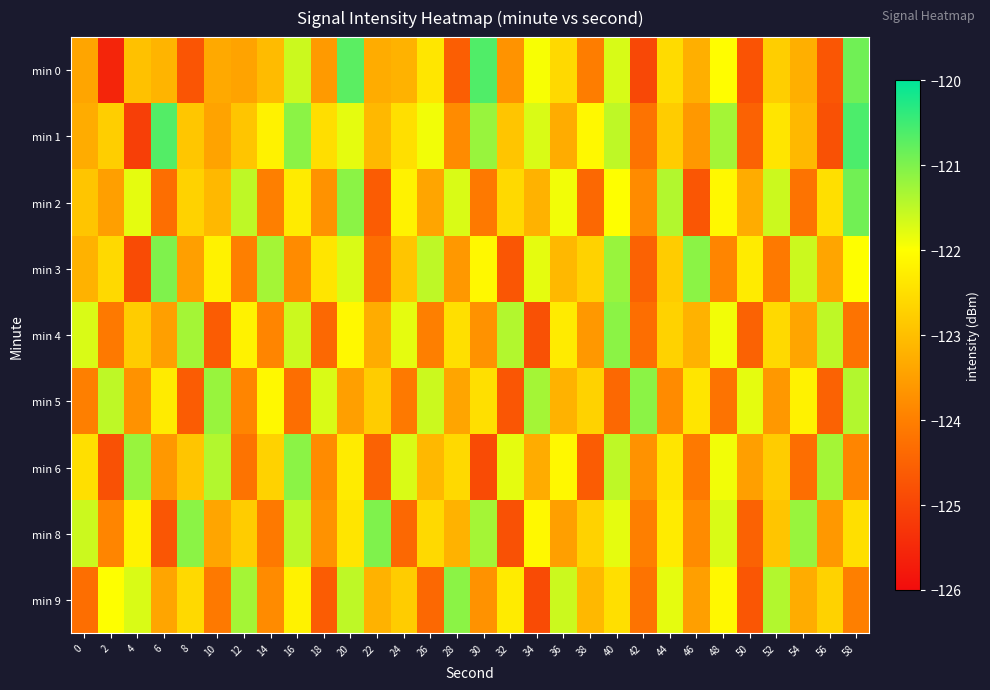

What is the spread (max minus min) of values at 48?

2.9